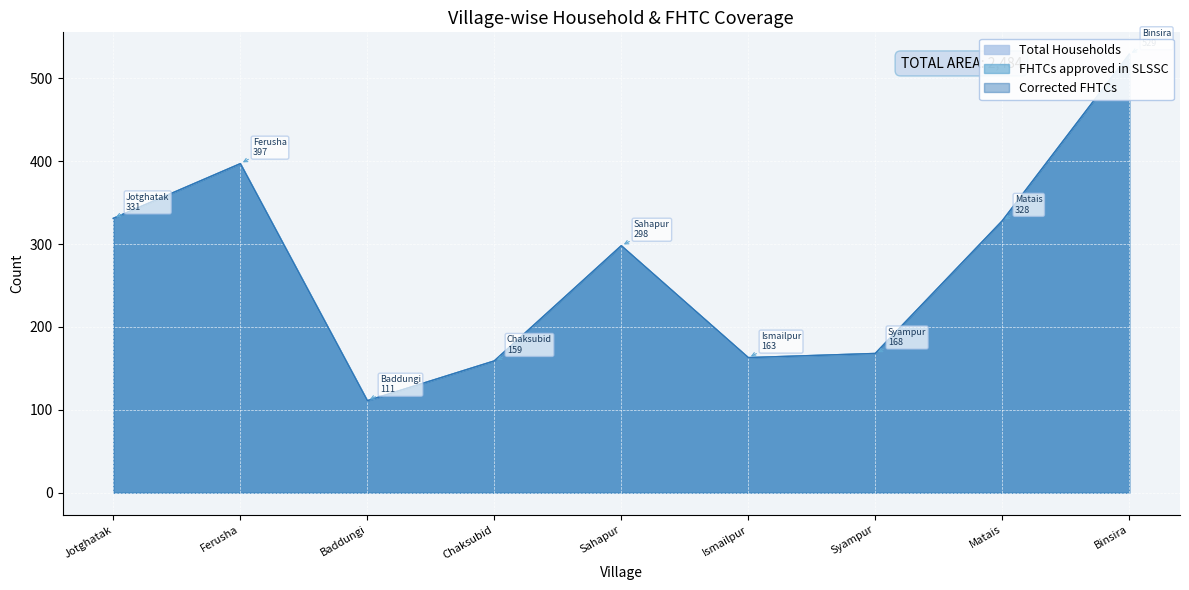

In Total Households, how many points are lower than both neighbors (excluding endpoints)?

2